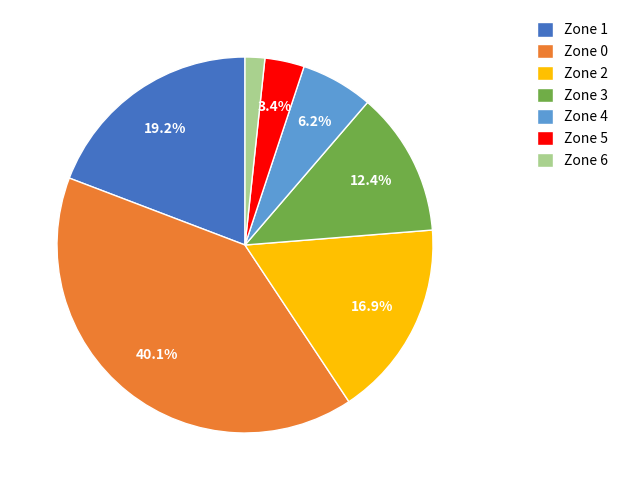

Is it true that Zone 3 is 5% of the pie?

False